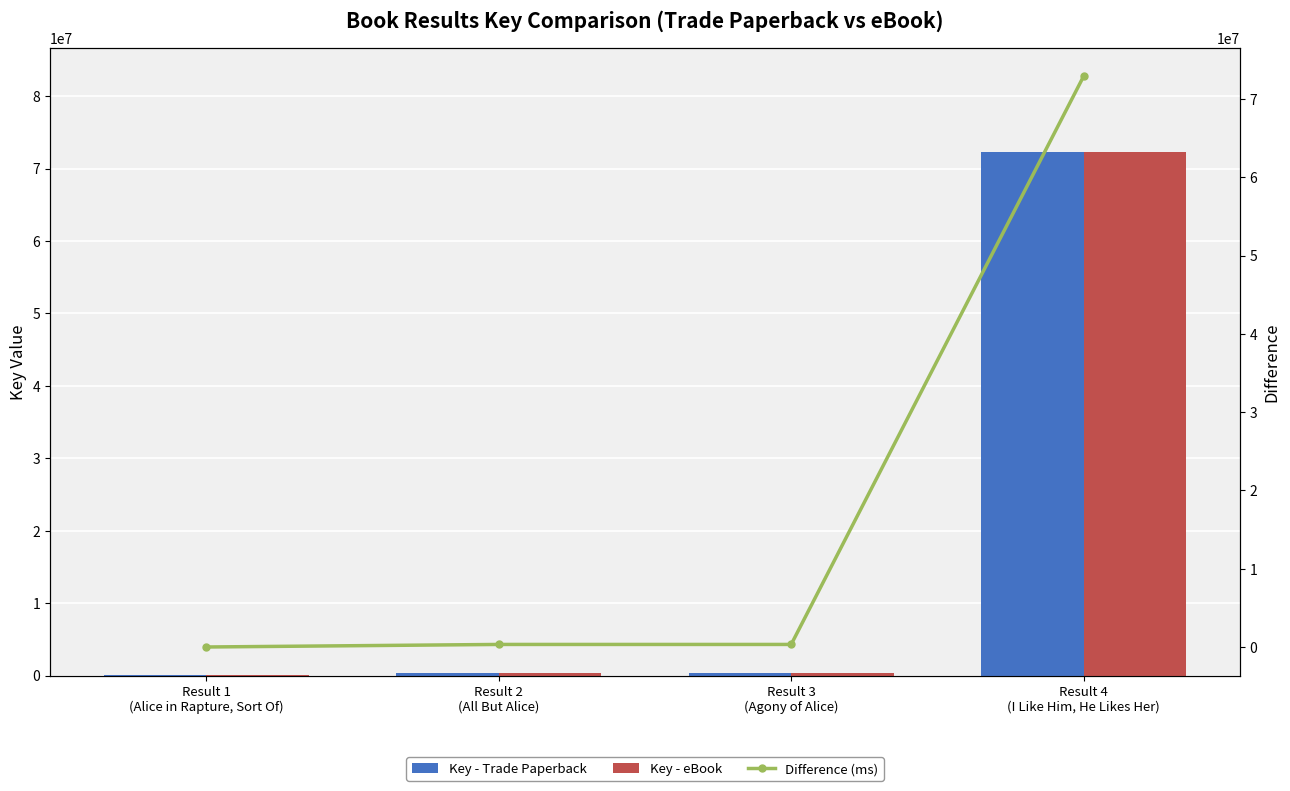

Where is Difference (ms) nearest to the value 36446649?

Result 2
(All But Alice)